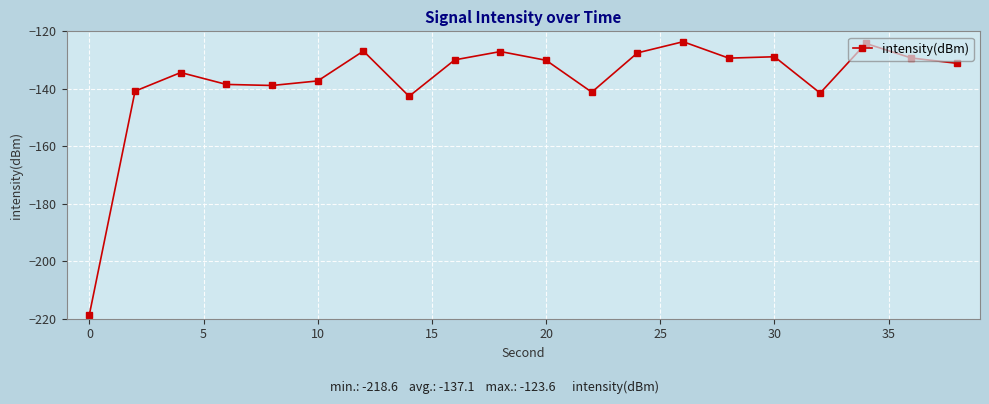

Count the number of categories in the chart.

20